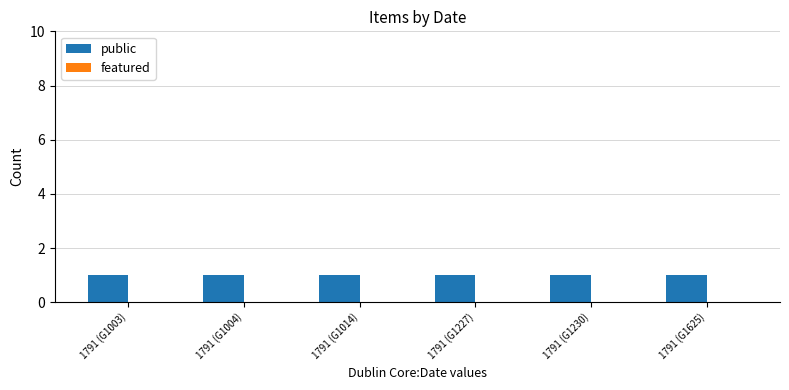

What are all the series names shown in the legend?

public, featured